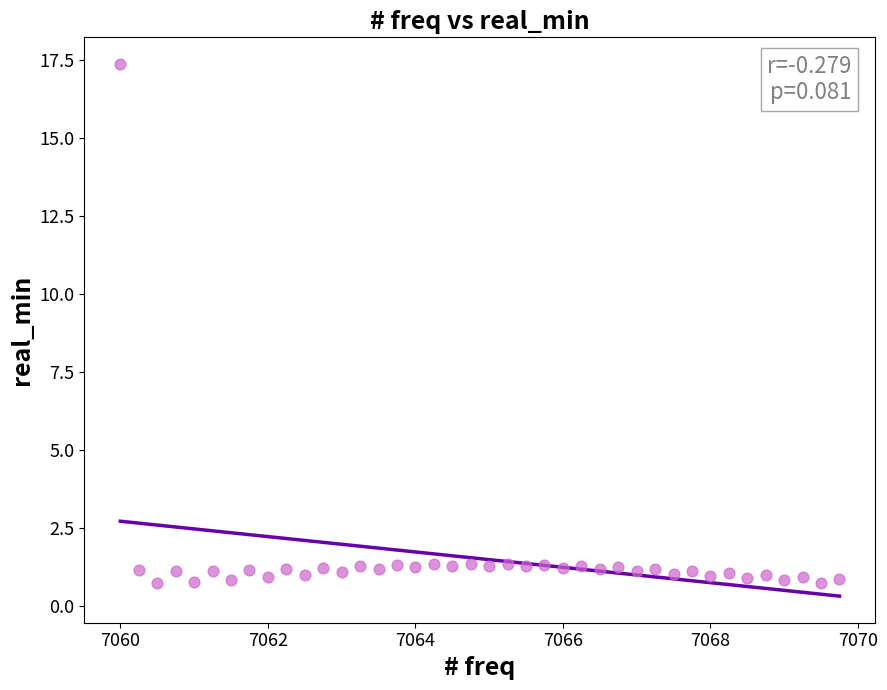

What is the range of X values (max minus min)?

9.8